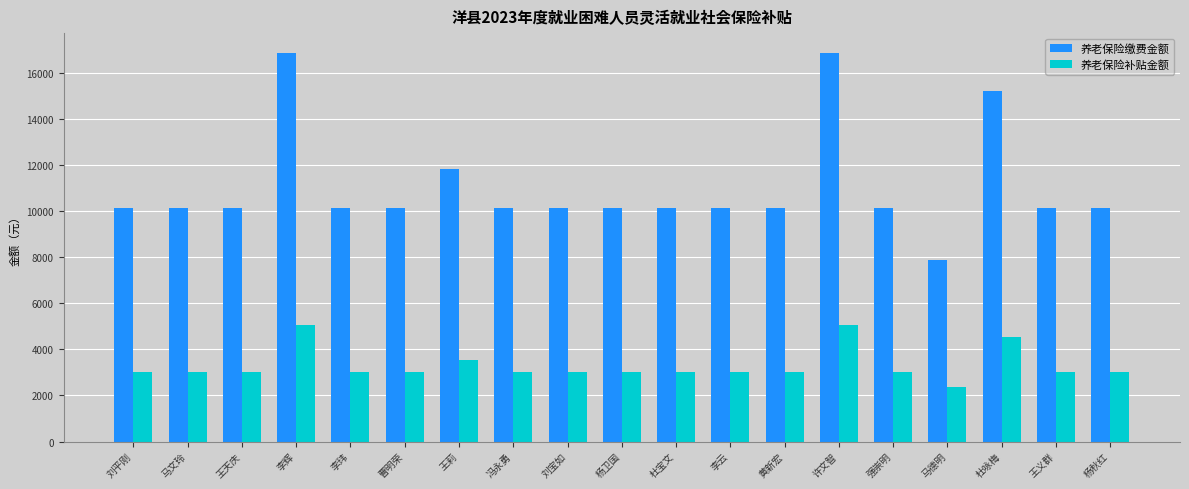

What position from the left is 杨秋红?

19